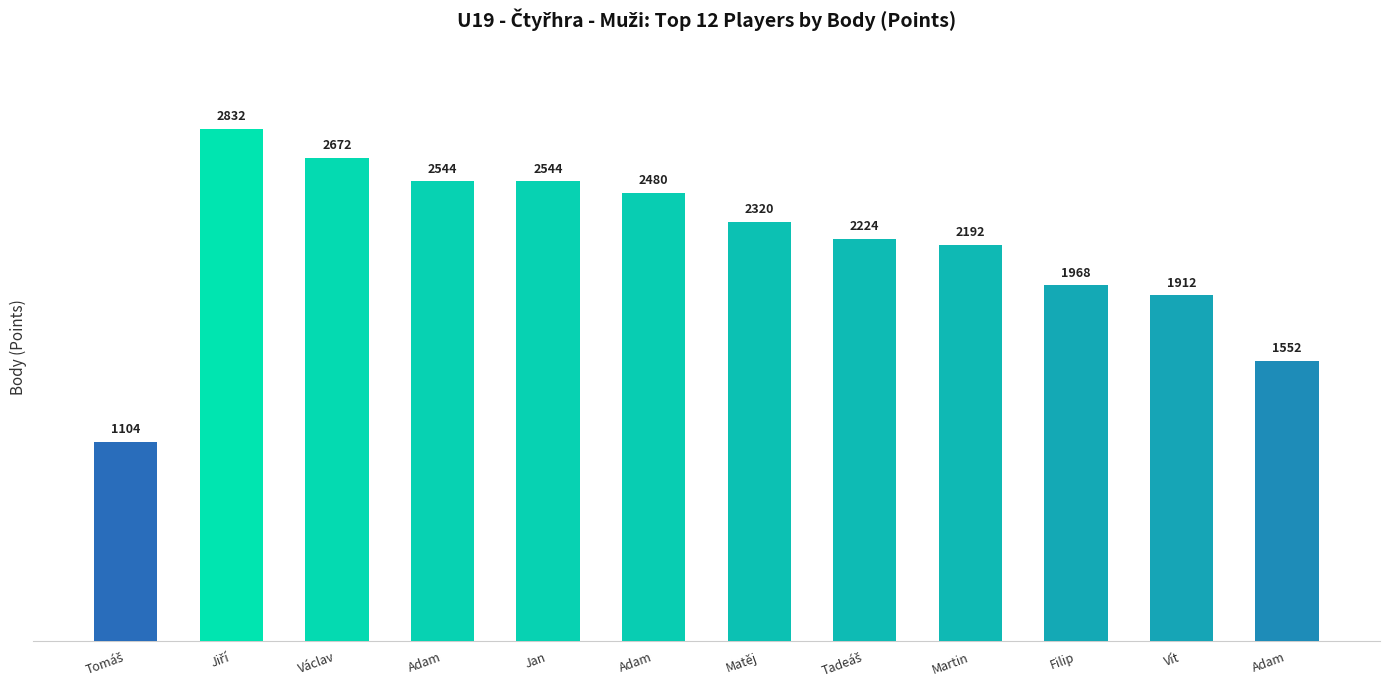

How many bars are there in total?

12